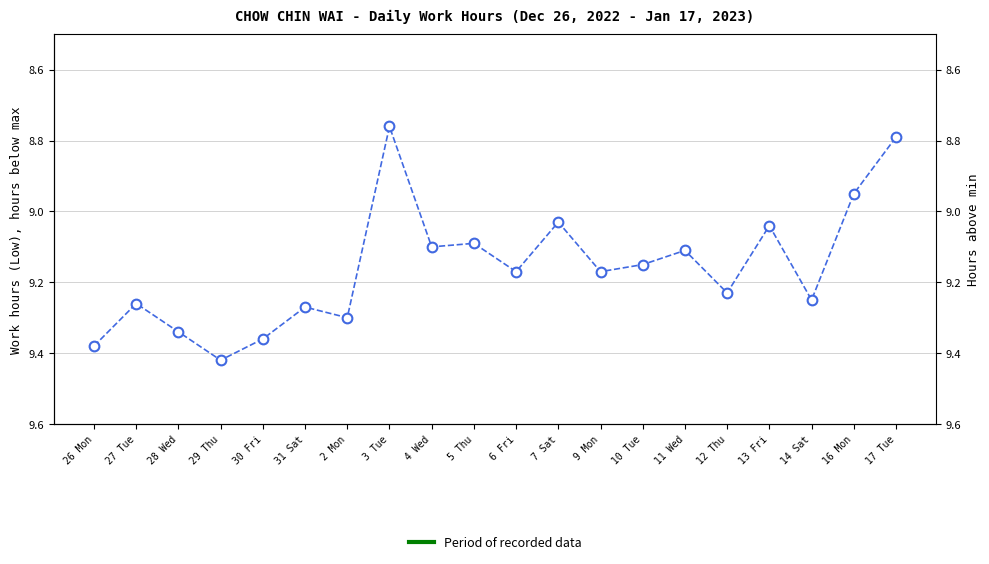

What is the smallest value displayed?

8.8